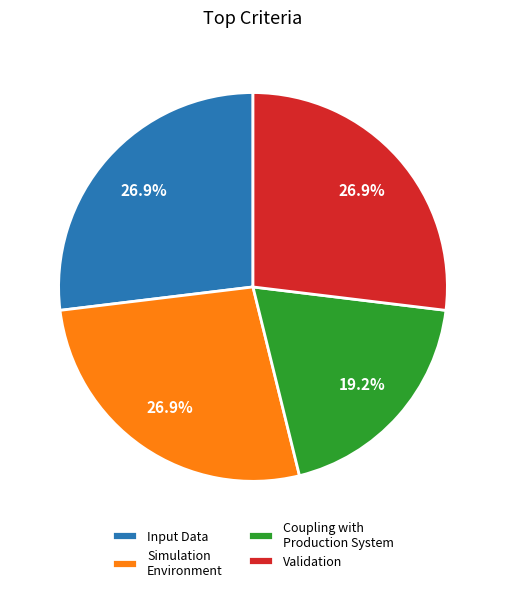

Approximately how many times larger is the value at Coupling with Production System compared to Simulation Environment?

0.7